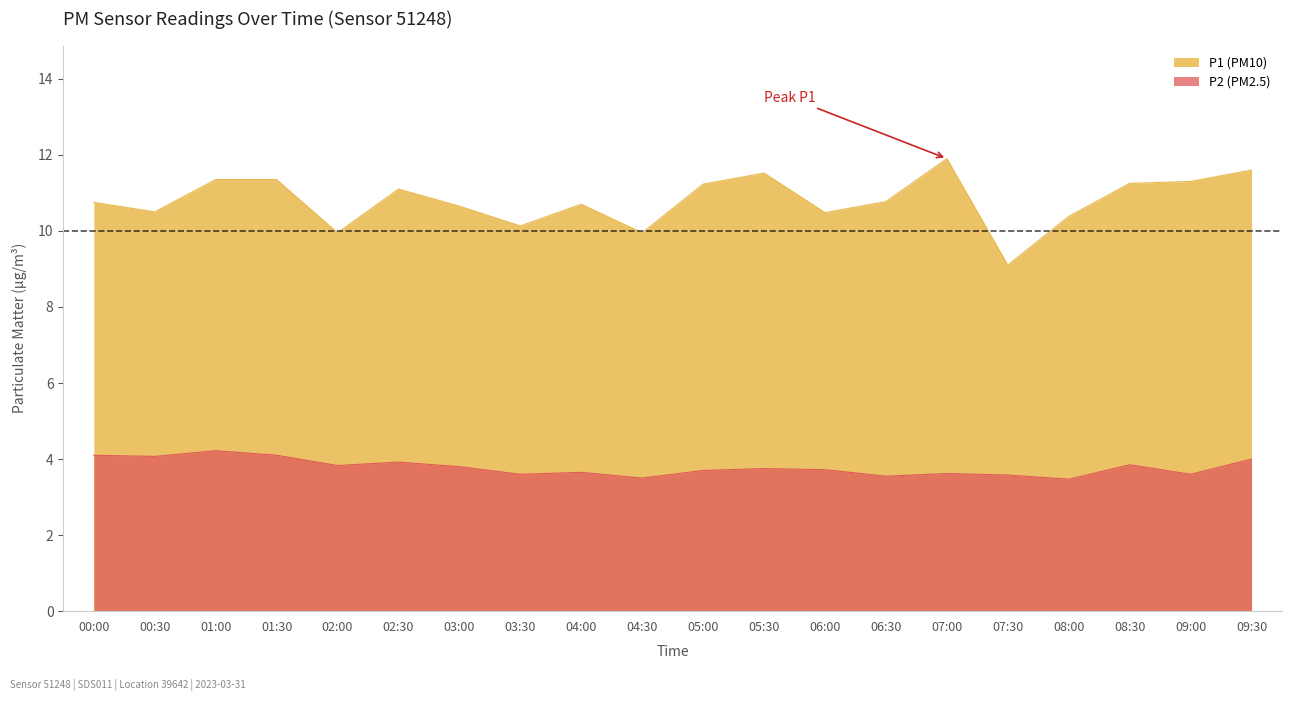

What is the maximum value for P1?

11.9